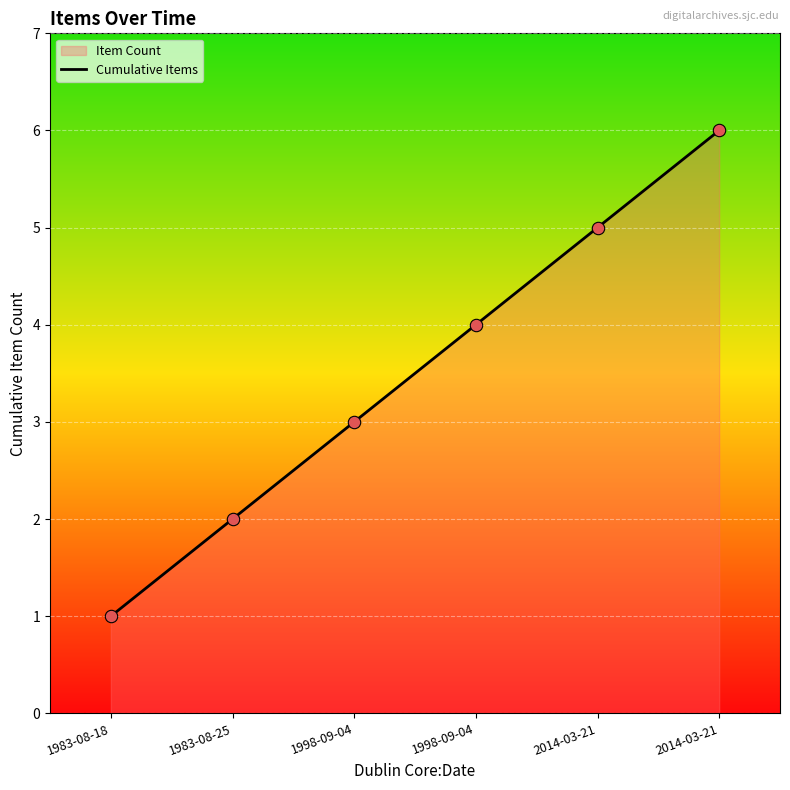

What is the ratio of the value at 1983-08-25 to the value at 1998-09-04?

0.5